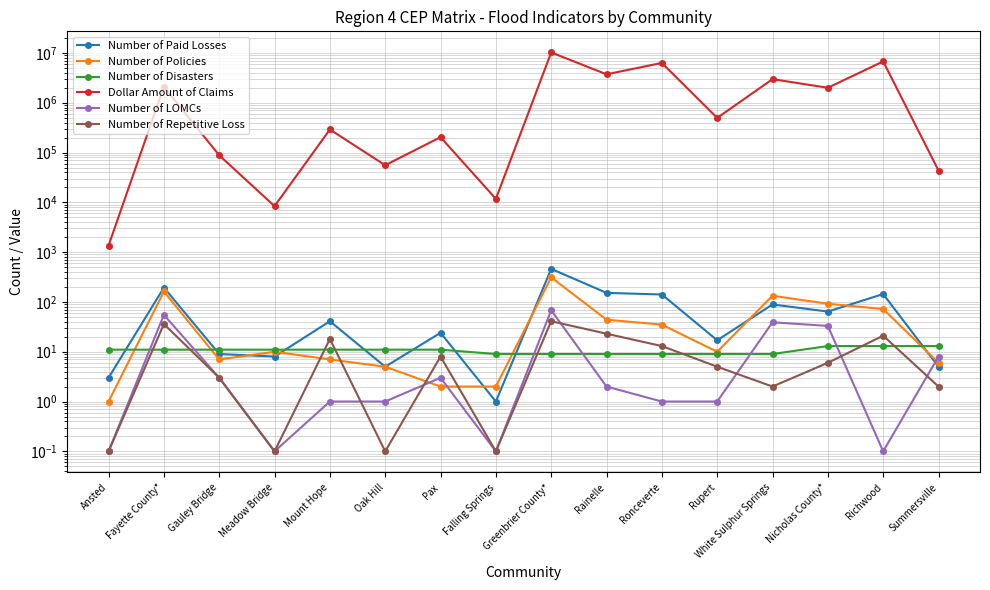

What is the spread (max minus min) of values at White Sulphur Springs?

2975139.0